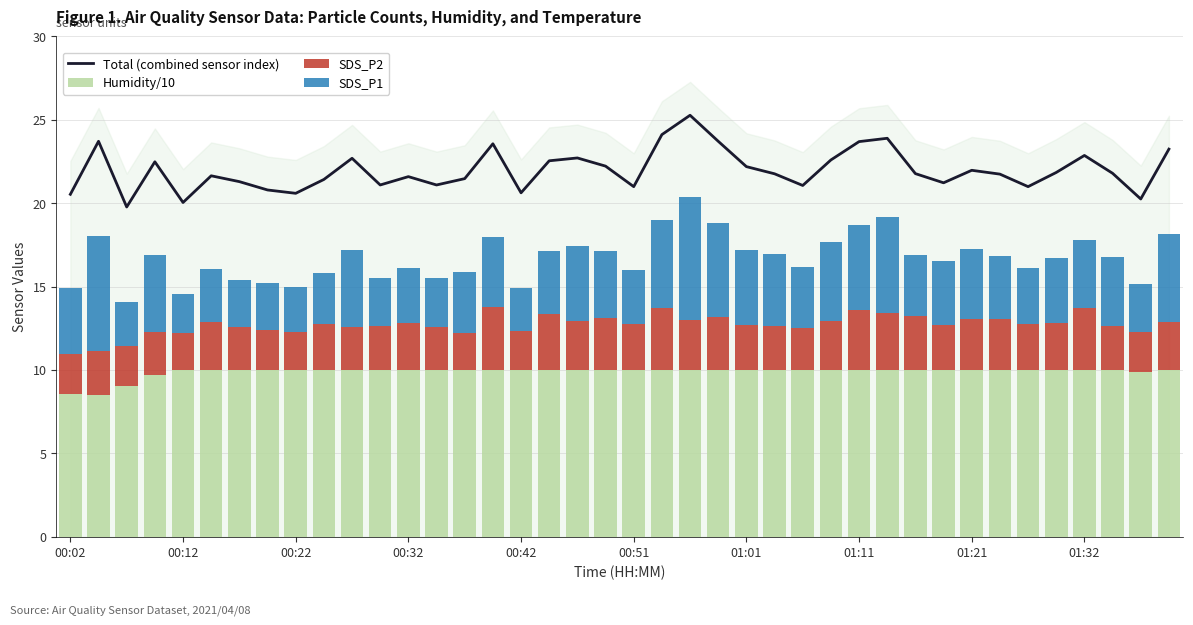

The Total (combined sensor index) series shows 22.0 at 01:21. True or false?

True